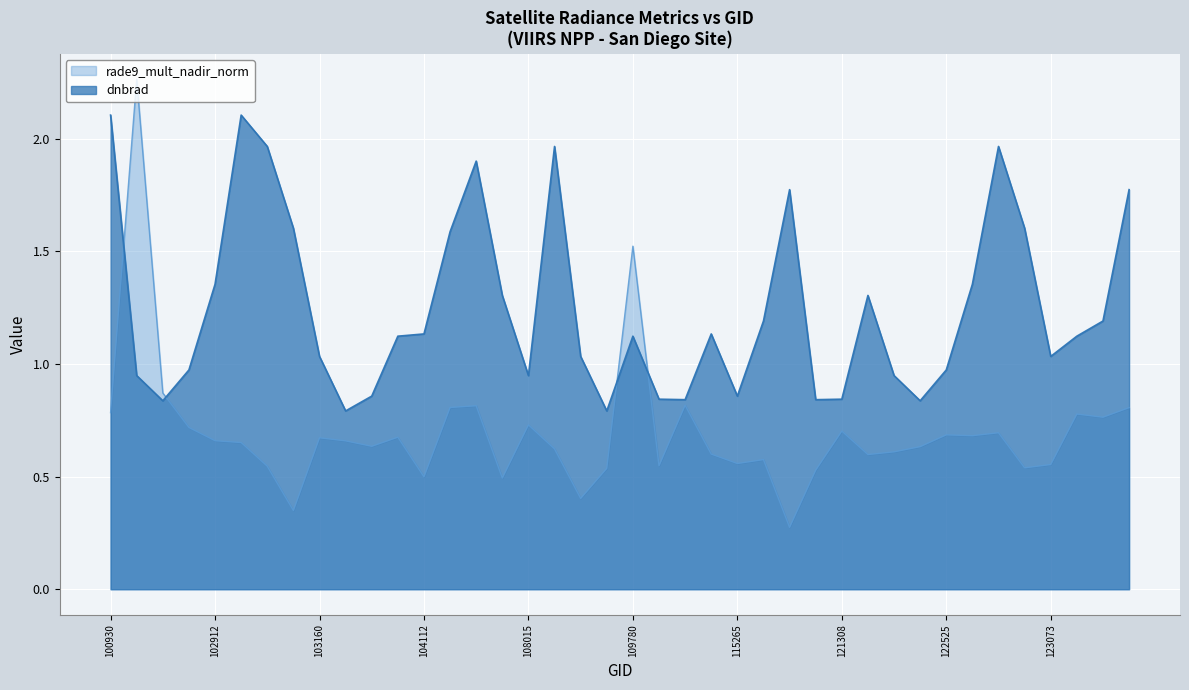

What is the average value of the dnbrad series?

1.2